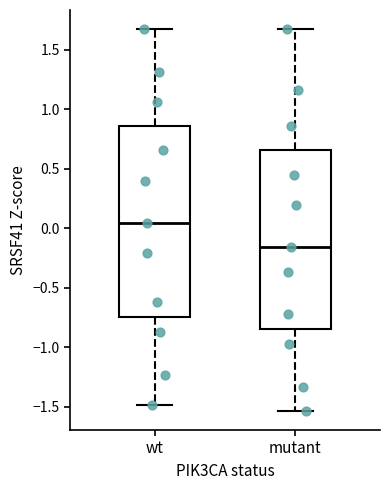

Which box's median line is the lowest?

mutant